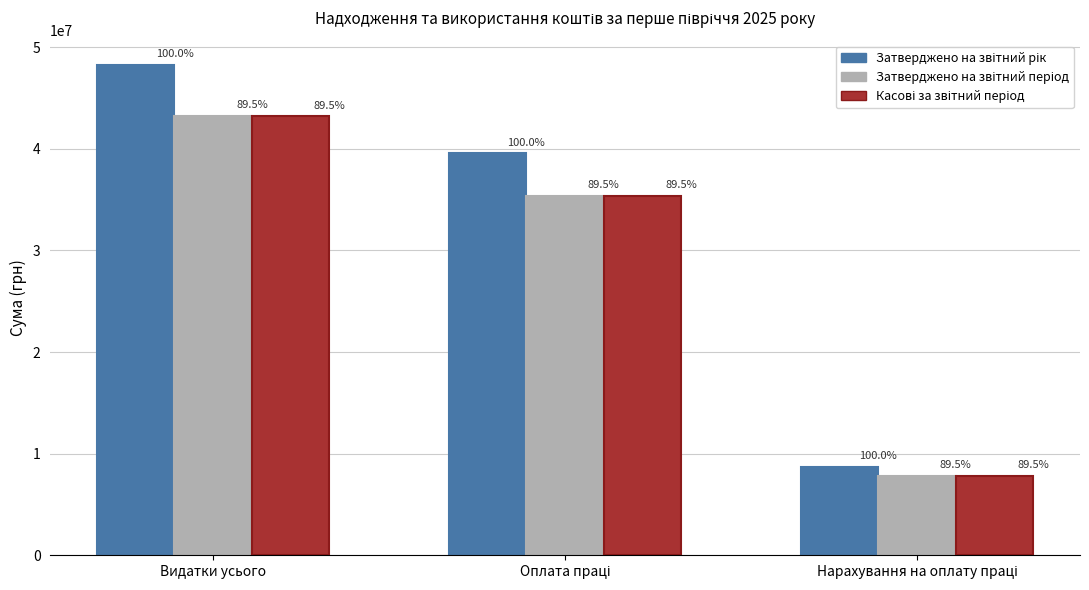

What is the average value of the Затверджено на звітний період series?

28791800.0